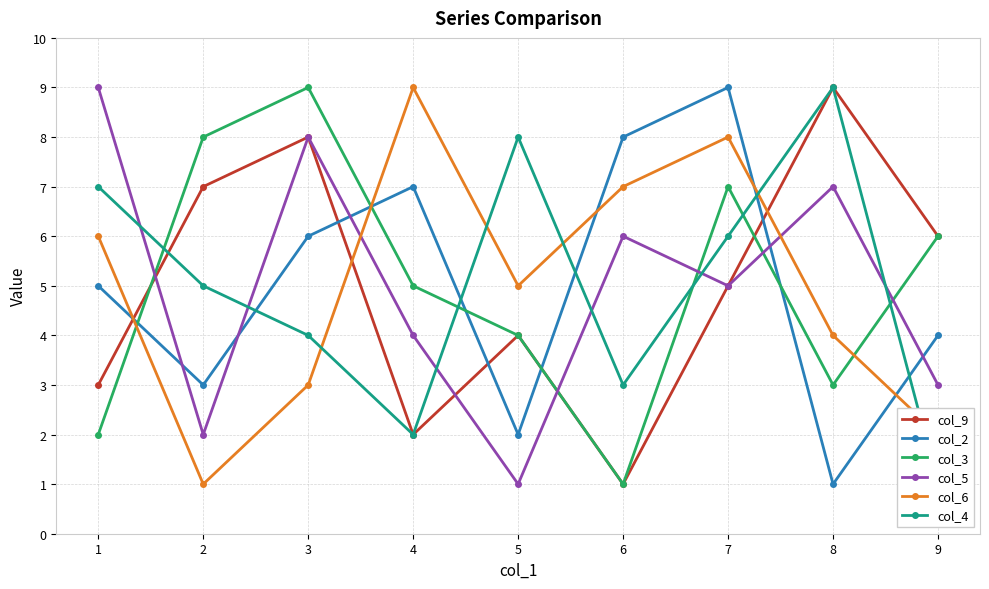

Rank the categories by col_9 value from lowest to highest.

6, 4, 1, 5, 7, 9, 2, 3, 8